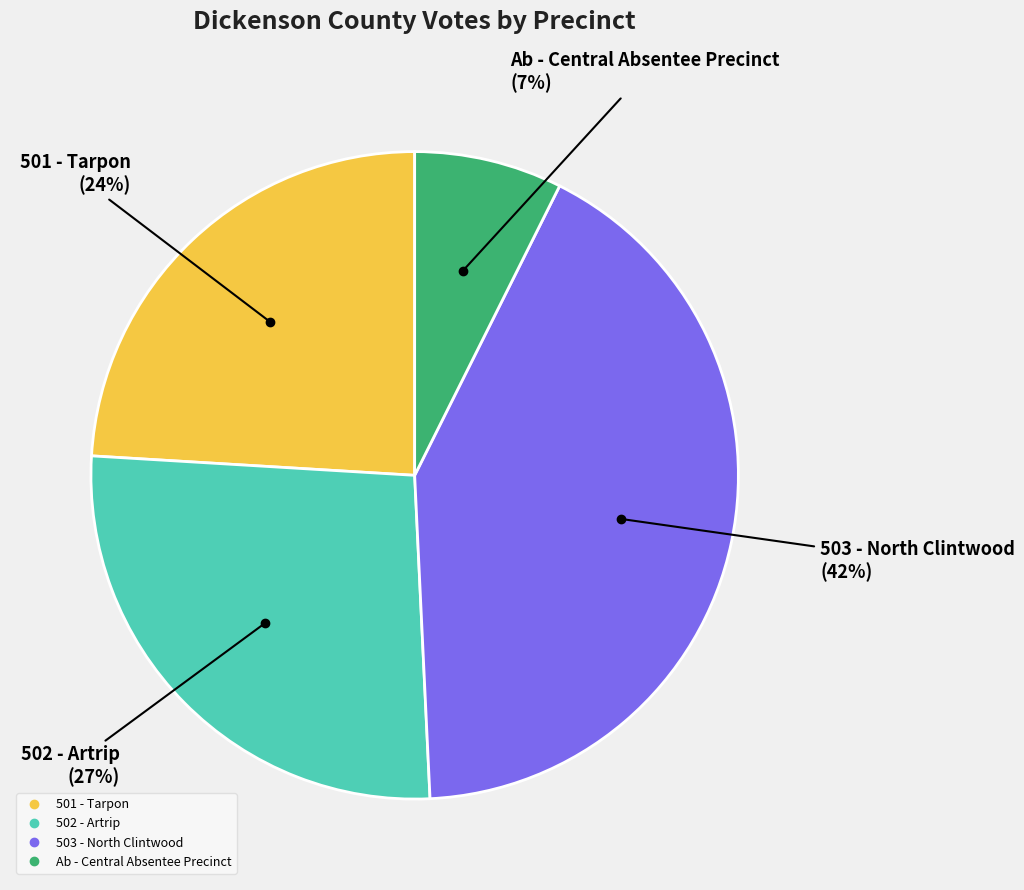

To the nearest percent, what is the average slice percentage?

25%